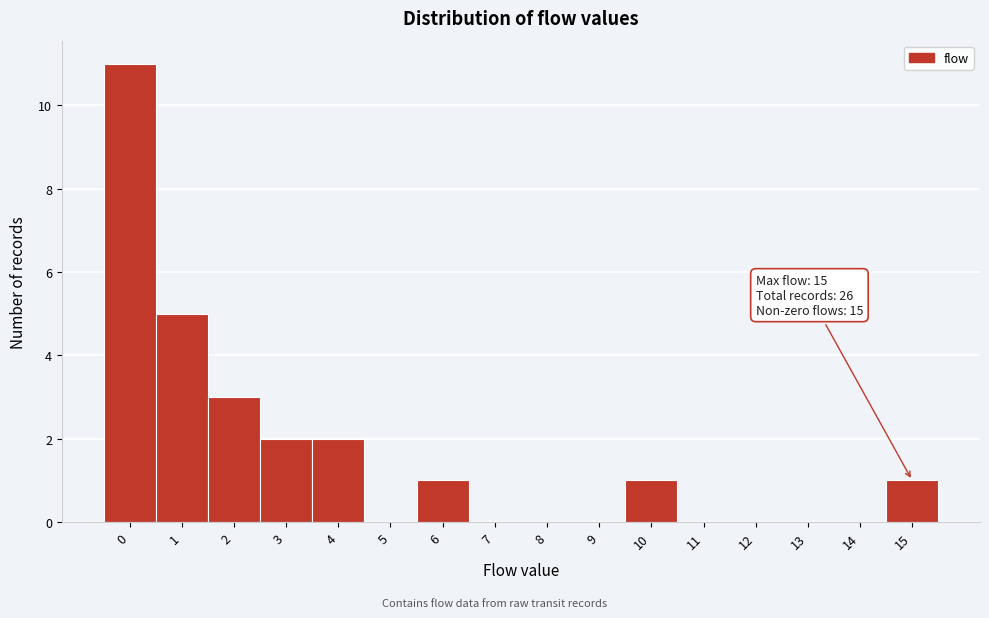

Over which range of the x-axis is the bar tallest?

-0.5 to 0.5